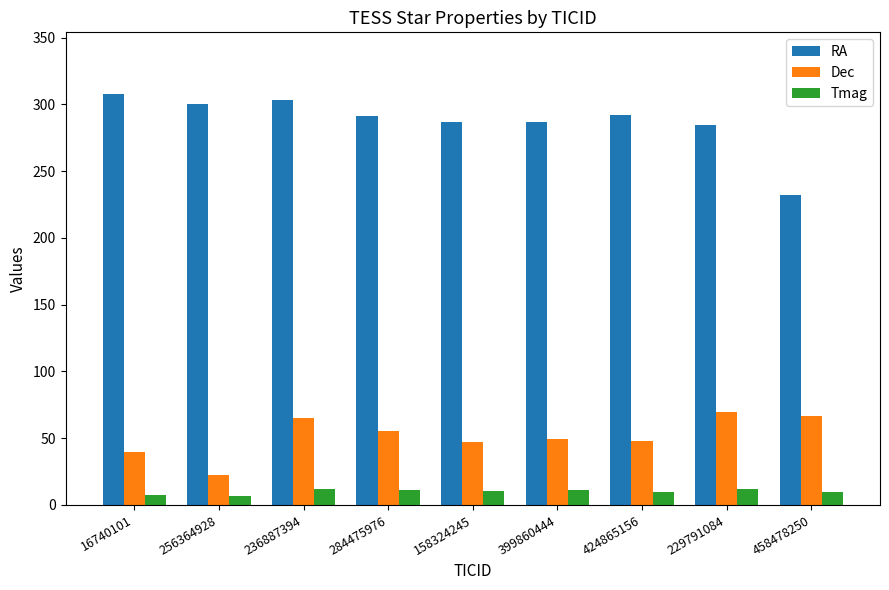

What is the difference between the highest and lowest values at 284475976?

280.0